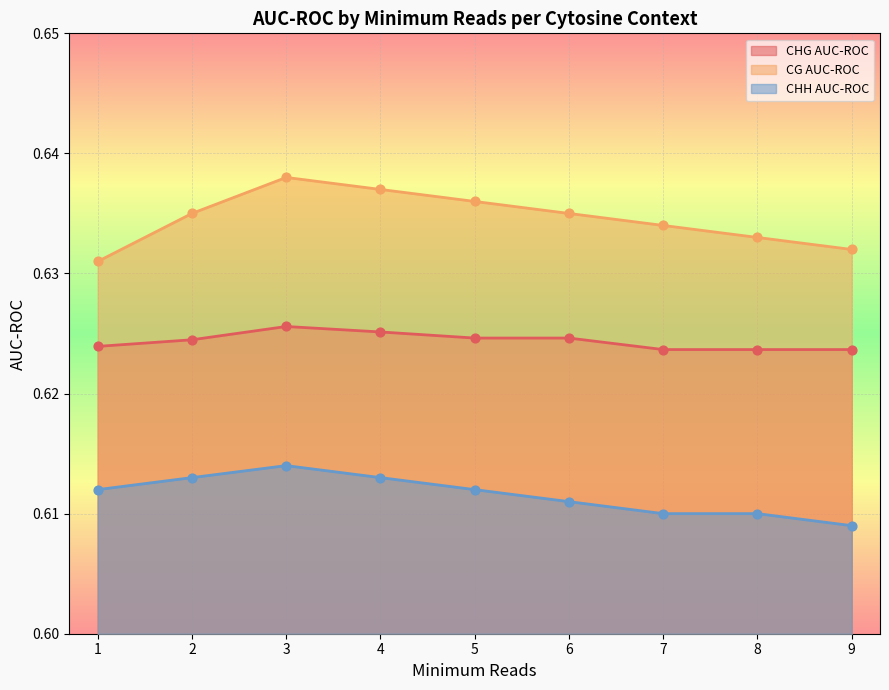

What are all the series names shown in the legend?

CHG AUC-ROC, CG AUC-ROC, CHH AUC-ROC